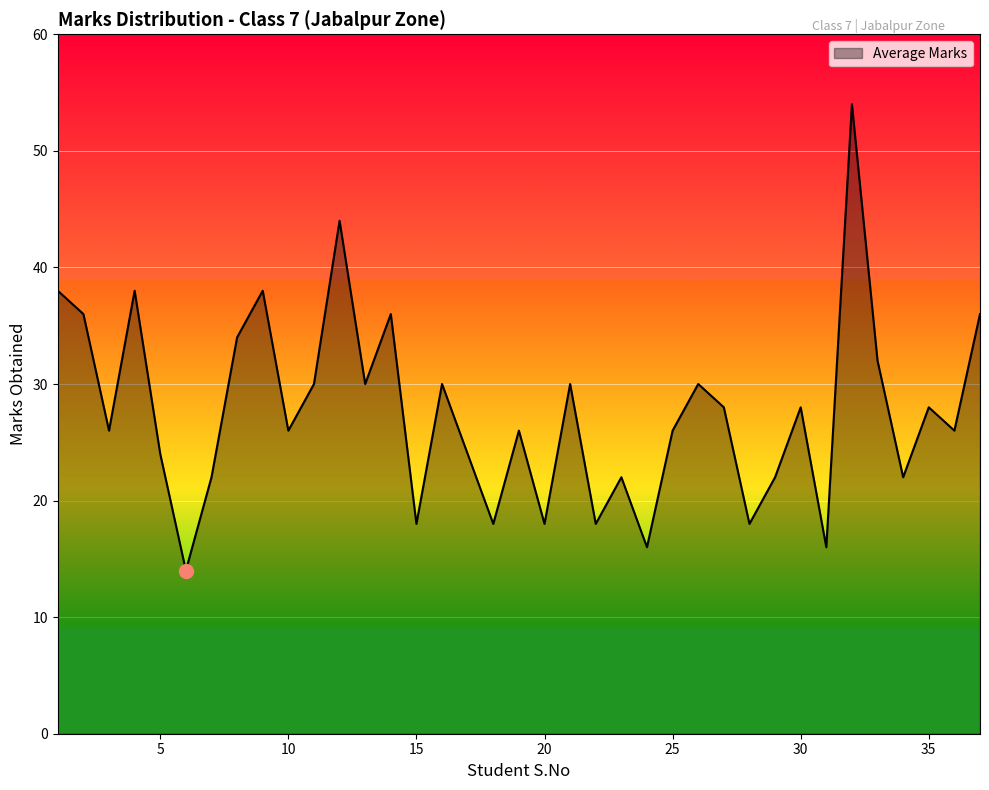

How many lines are shown in the chart?

1